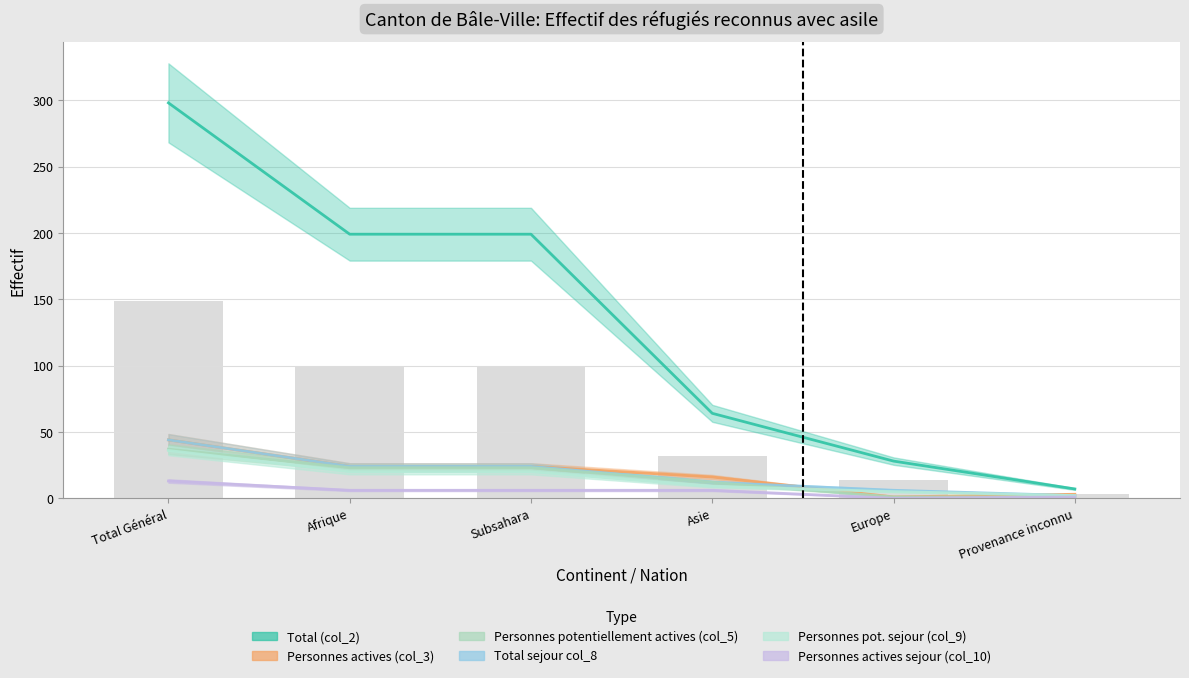

How many series are shown in this chart?

6